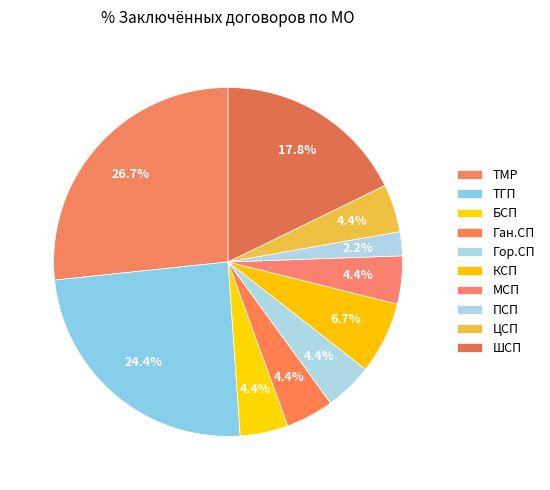

To the nearest percent, what is the difference between the largest and smallest slice percentages?

24%